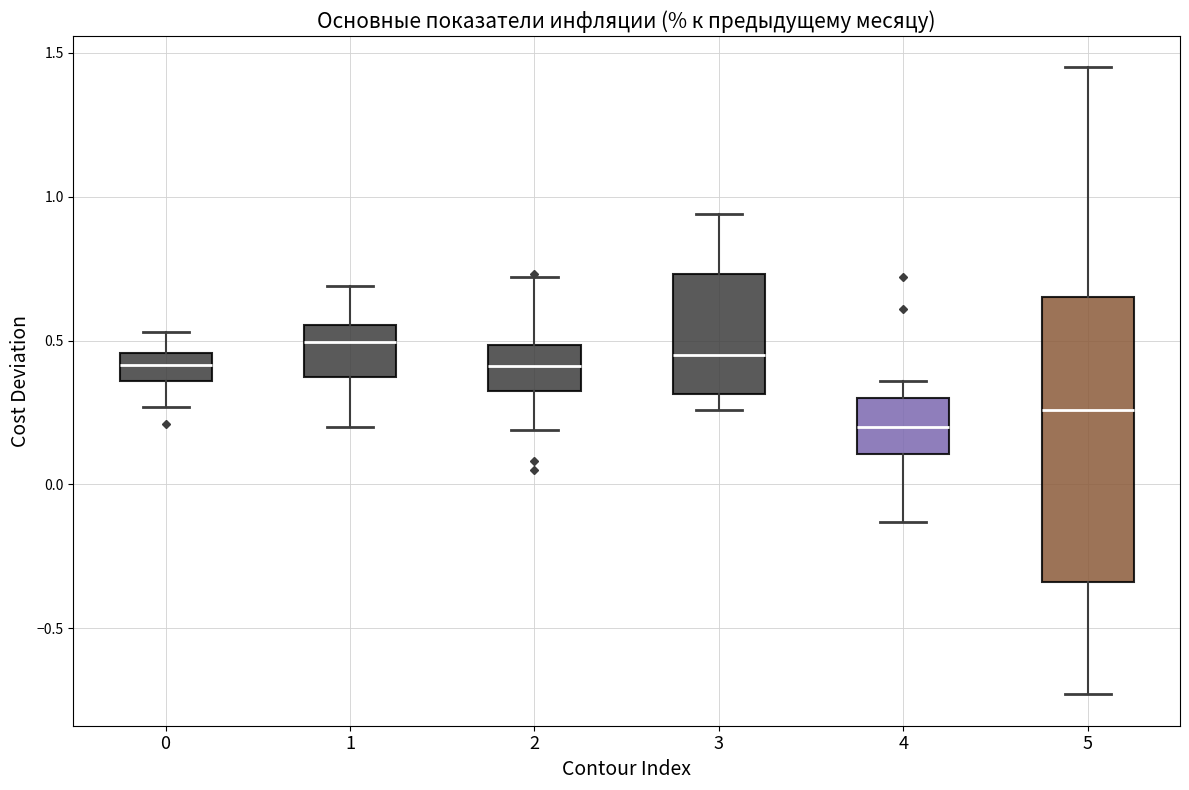

Where does the upper whisker of the box at x = 0 end on the y-axis? The values are not printed on the chart, so give them approximately, as read against the axis.

0.55